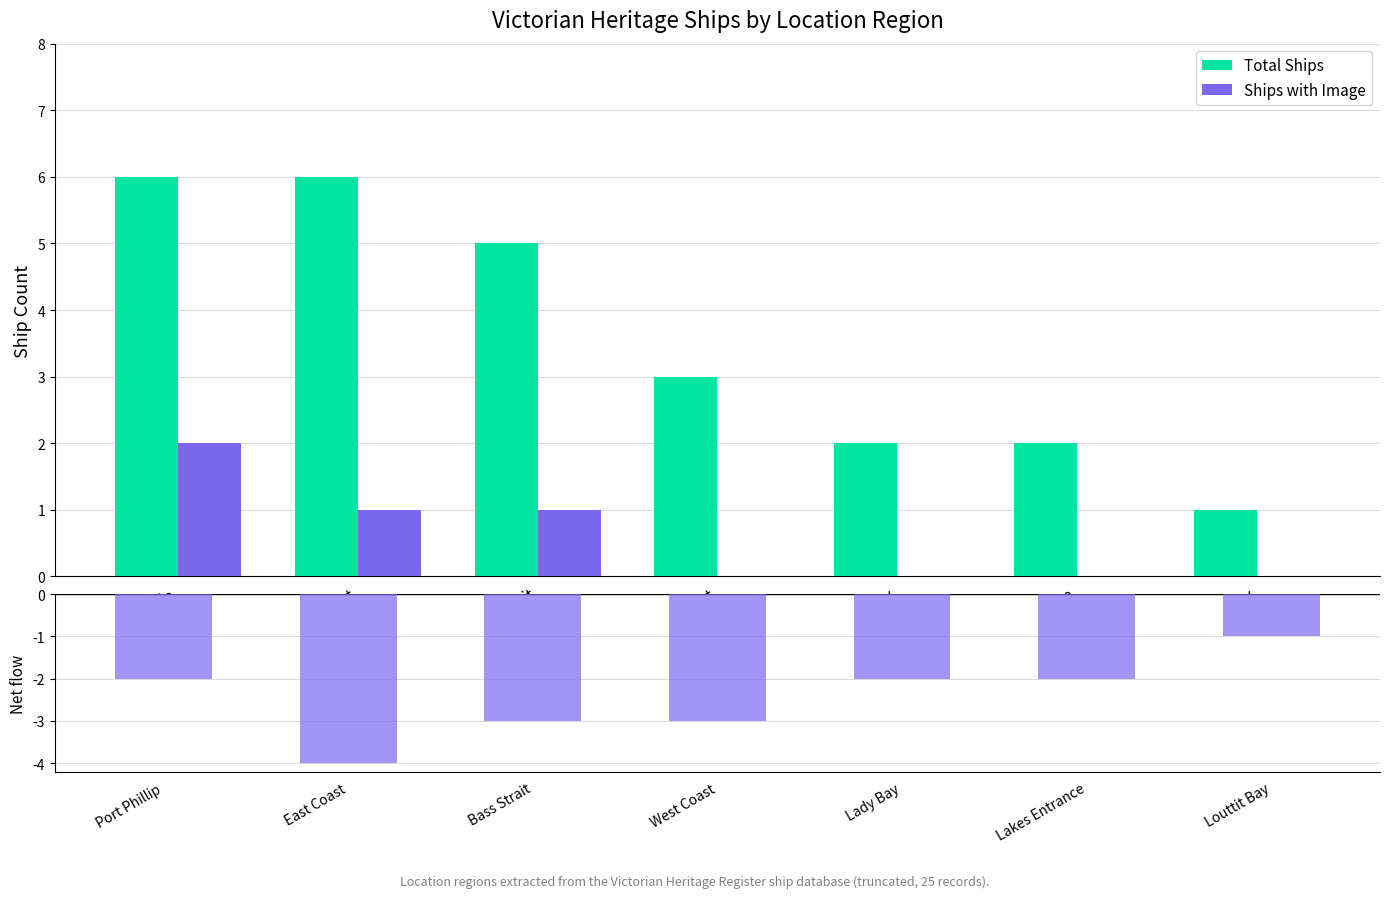

What is the maximum value for Total Ships?

6